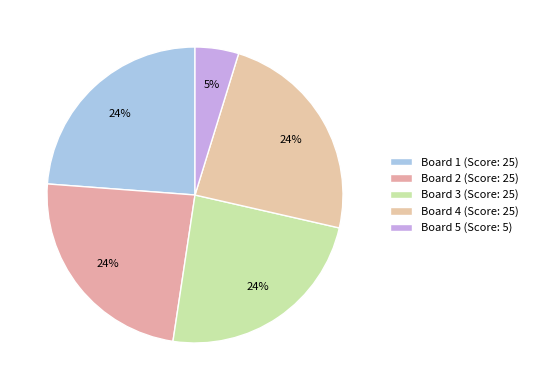

How many segments does this pie chart have?

5